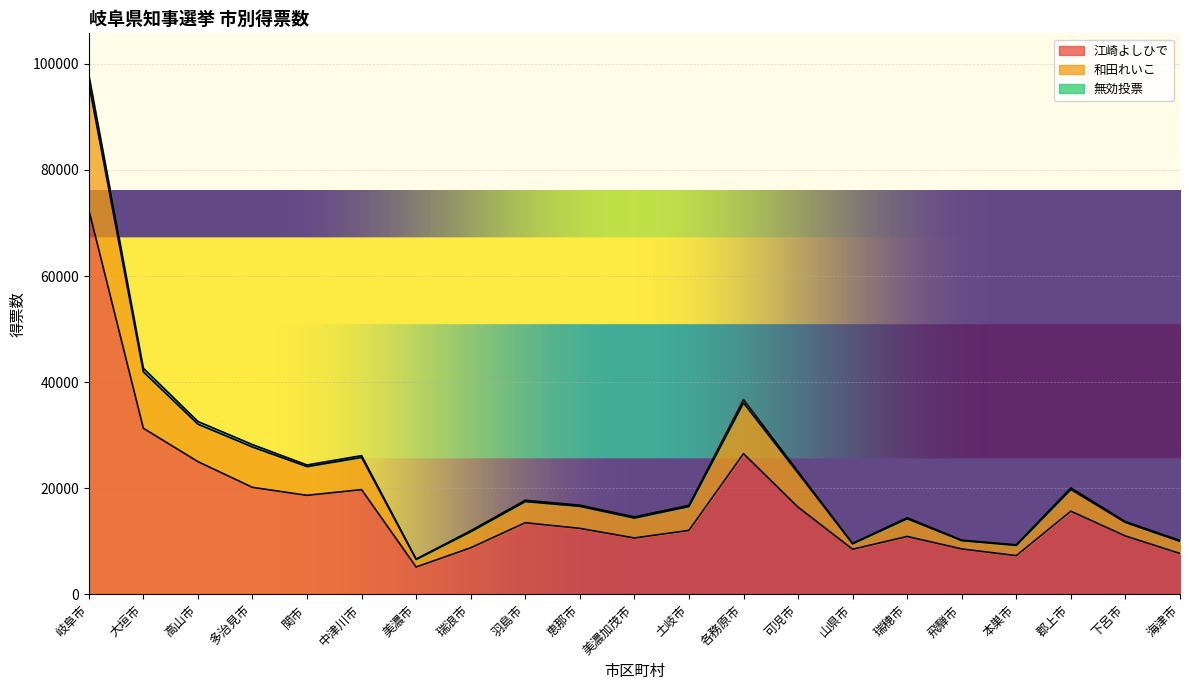

What is the highest value of the 江崎よしひで series?

72536